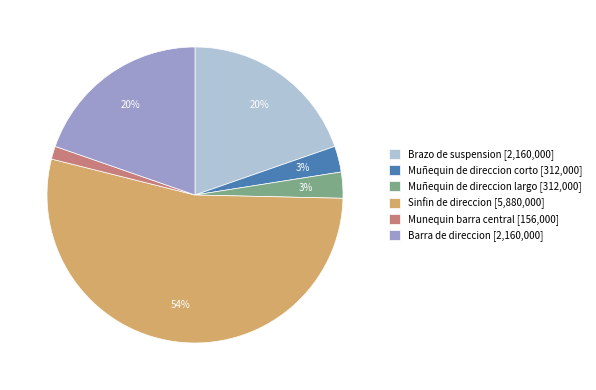

Is it true that Munequin barra central [156,000] is 1% of the pie?

True